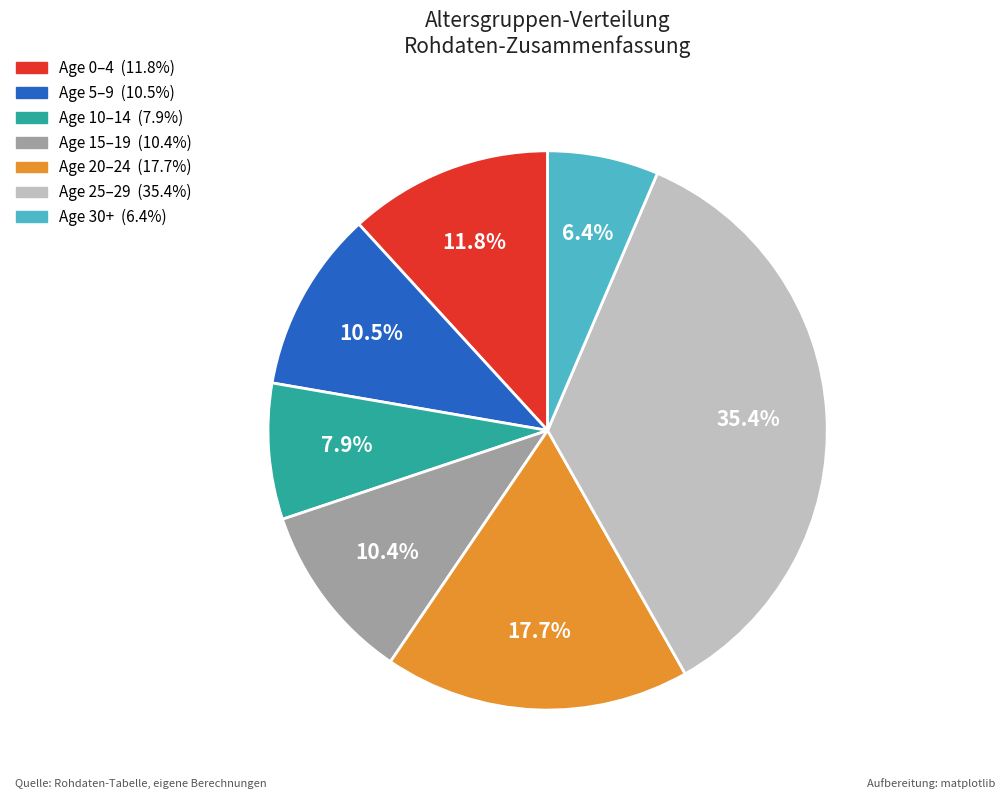

Is there any slice that represents more than half of the pie?

No